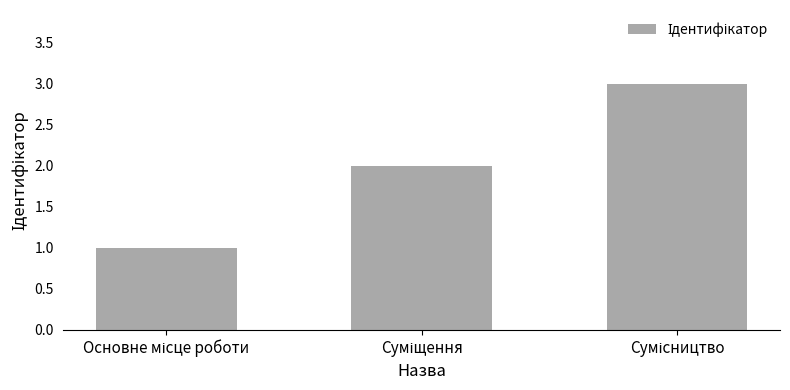

What is the sum of all values?

6